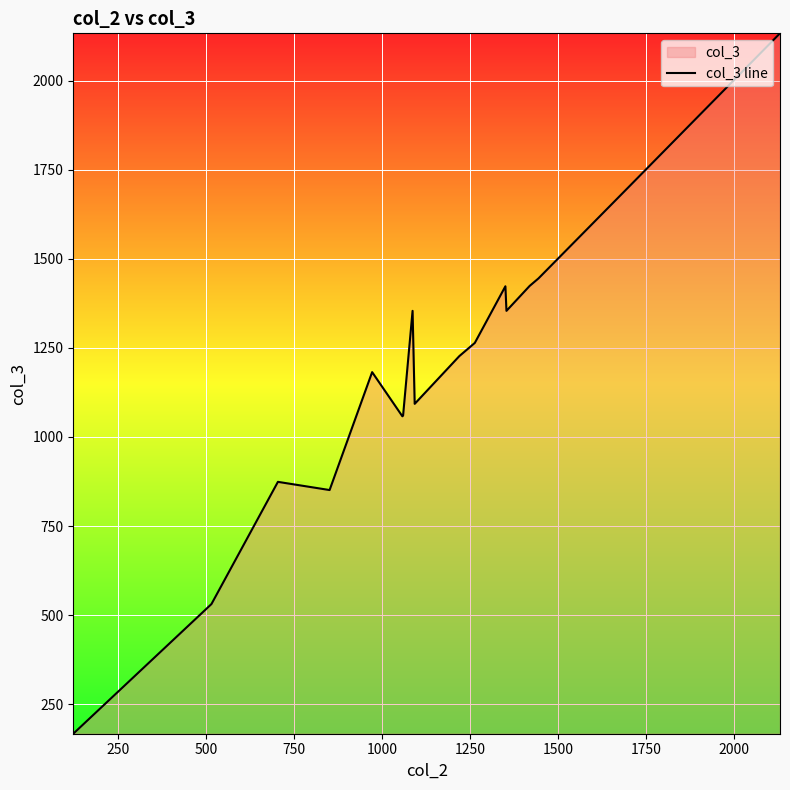

What is the smallest value displayed?

167